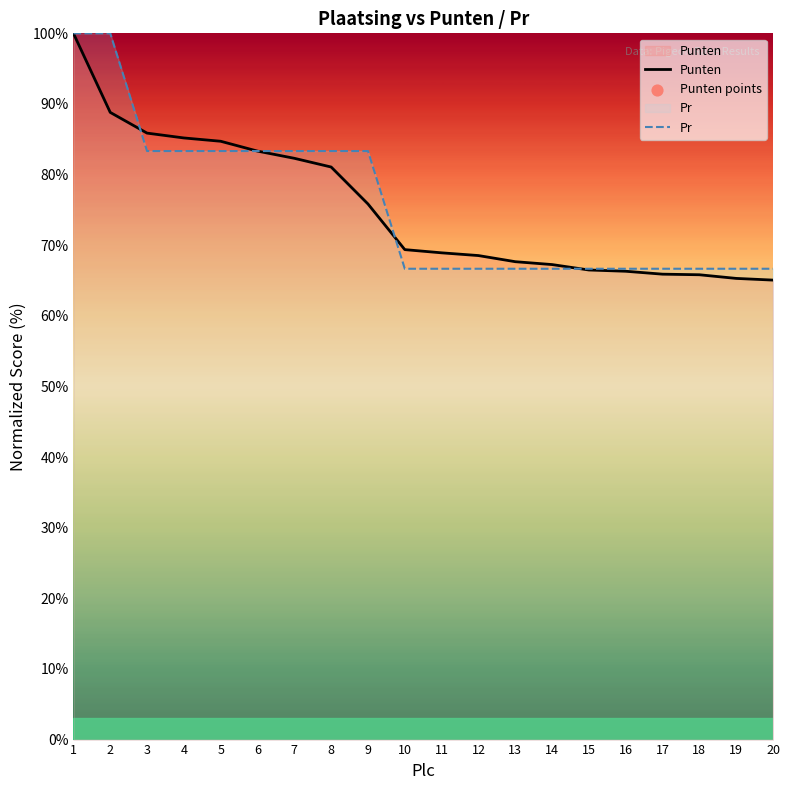

Which series has the widest spread of Y values?

Punten